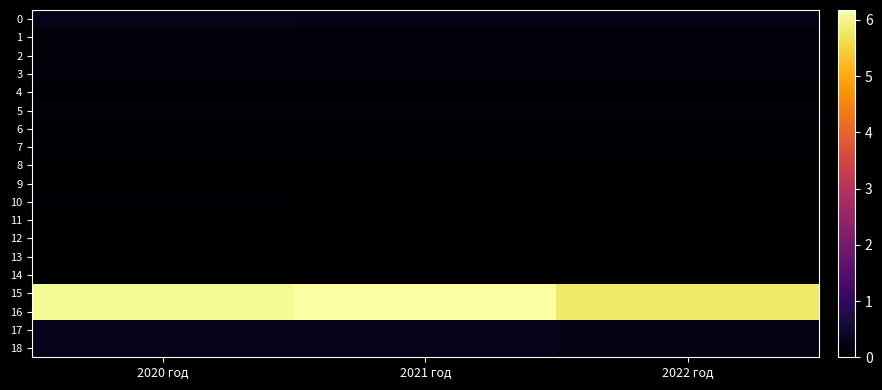

At 2021 год, list the series in order from smallest to largest.

11, 13, 14, 8, 9, 10, 12, 4, 7, 6, 1, 2, 5, 3, 0, 17, 18, 15, 16